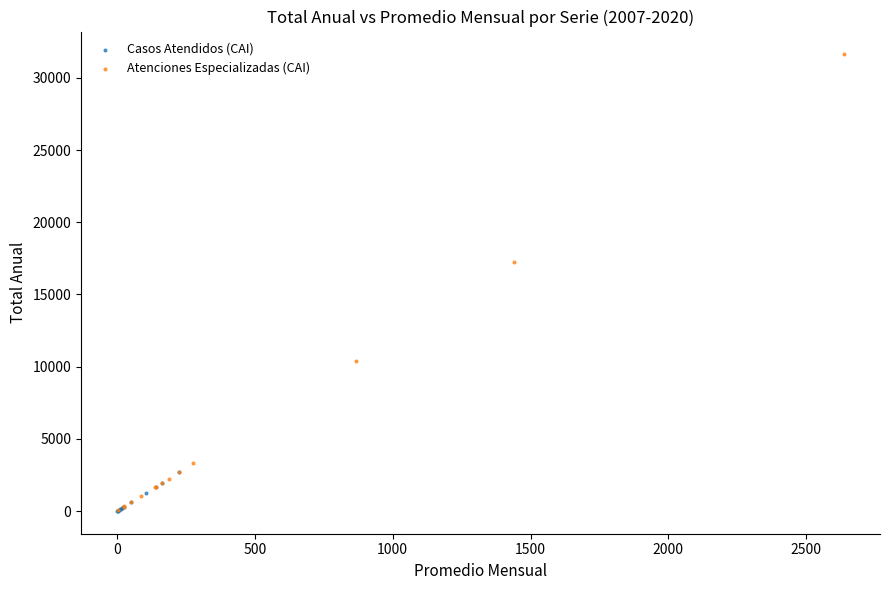

Which series reaches the maximum Y coordinate?

Atenciones Especializadas (CAI)